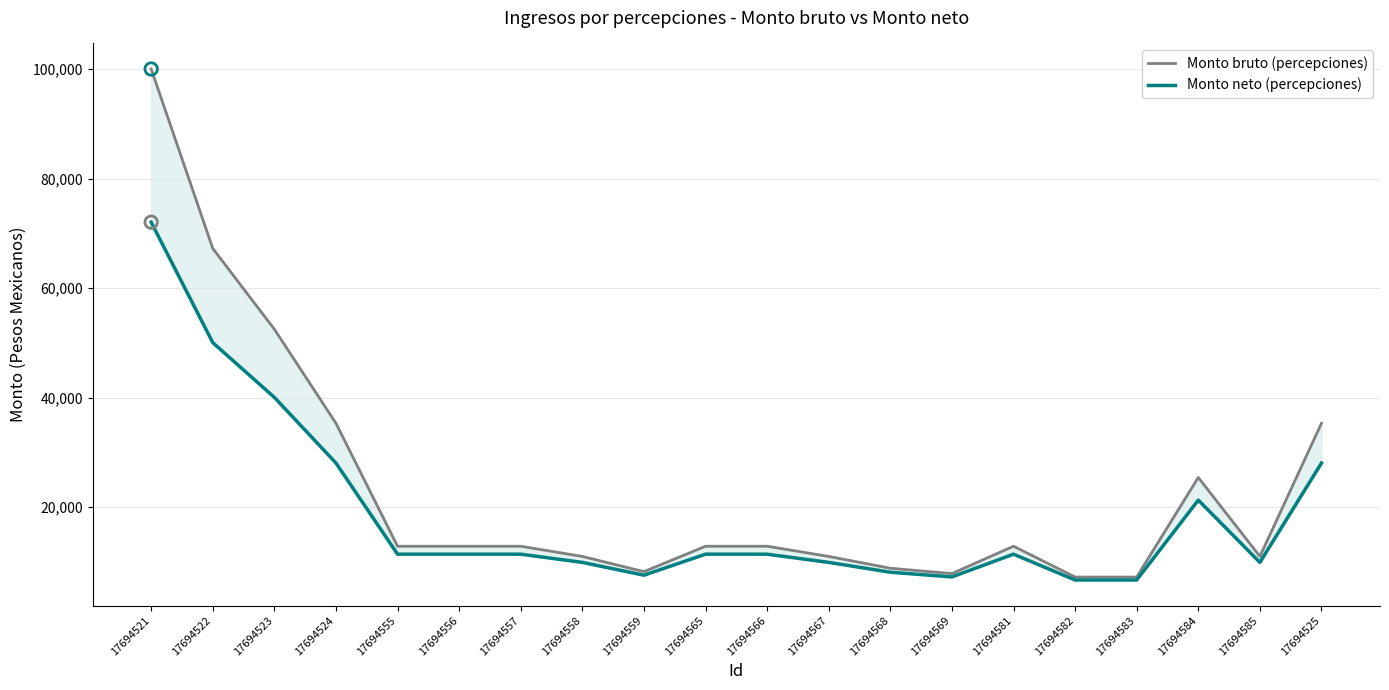

What is the total value across all series at 17694566?

24252.3